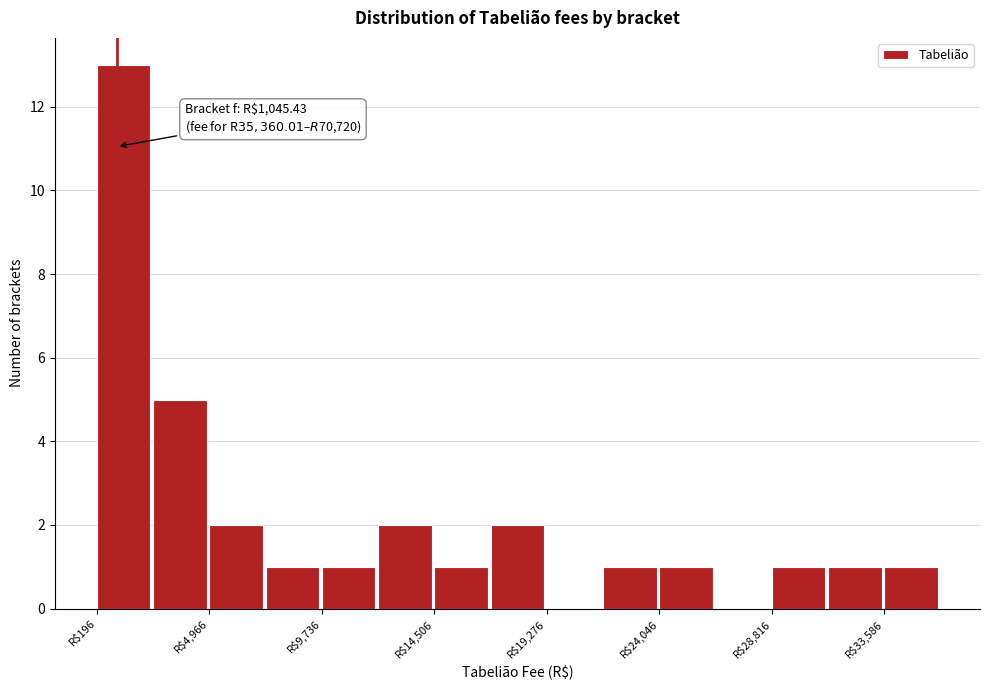

Which range on the x-axis has the tallest bar?

0 to 2500